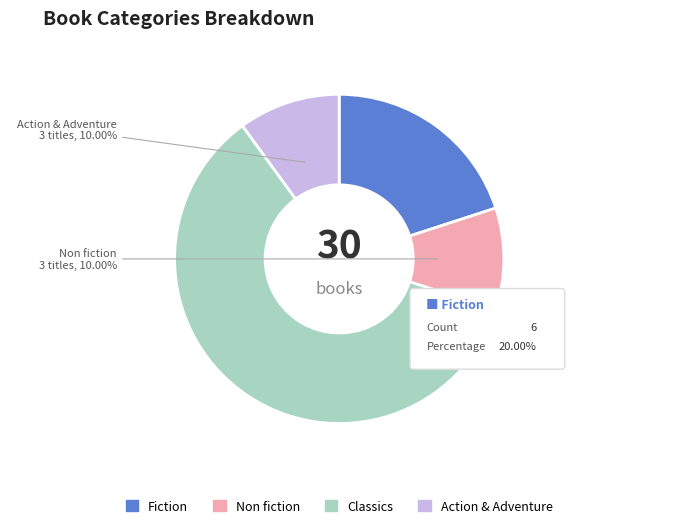

What is the total percentage of Non fiction and Classics?

70.0%